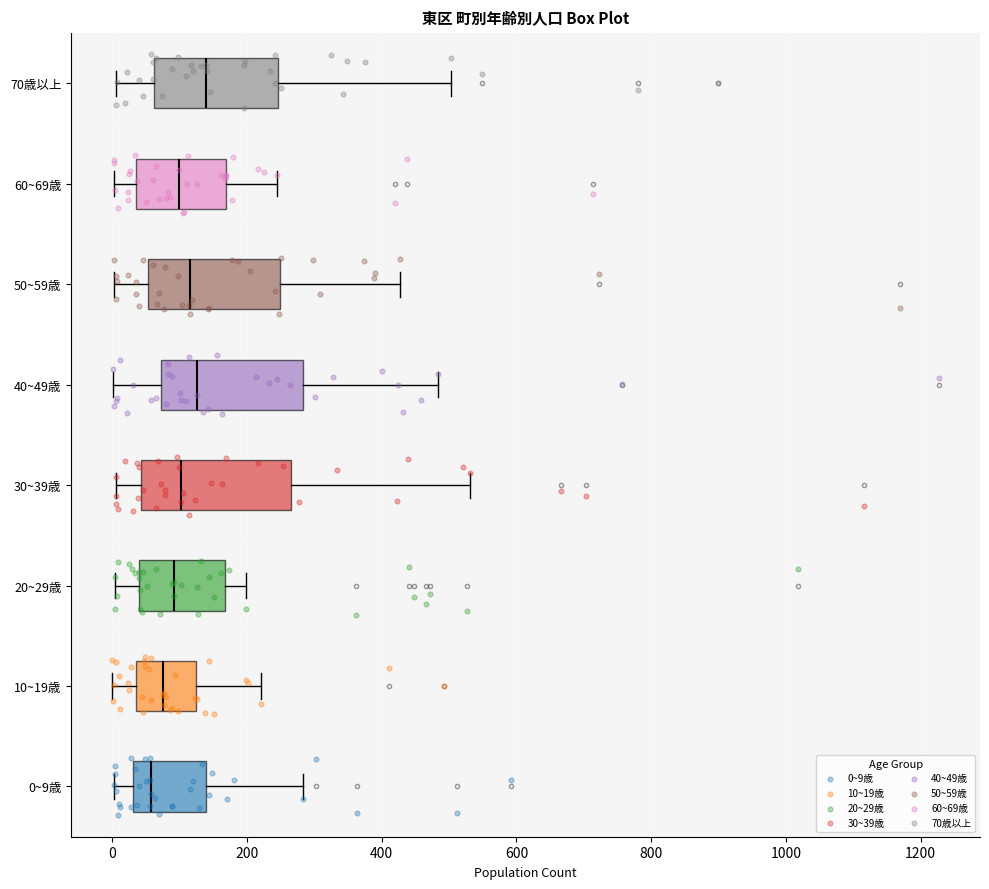

Where does the median line of the box for 40~49歳 sit on the x-axis? The values are not printed on the chart, so give them approximately, as read against the axis.

120